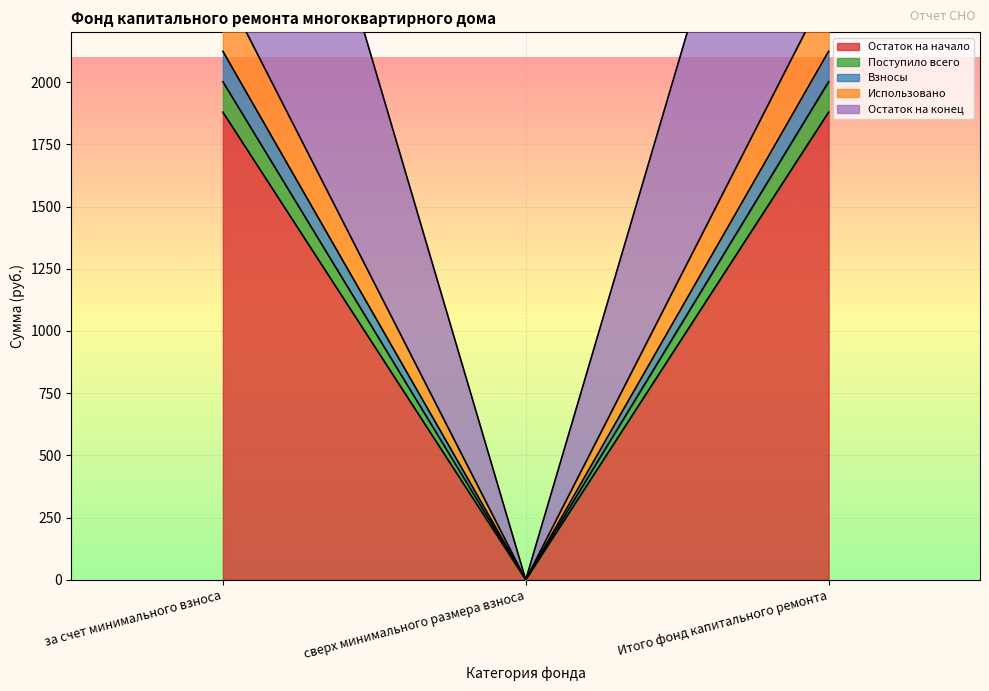

How many lines are shown in the chart?

5